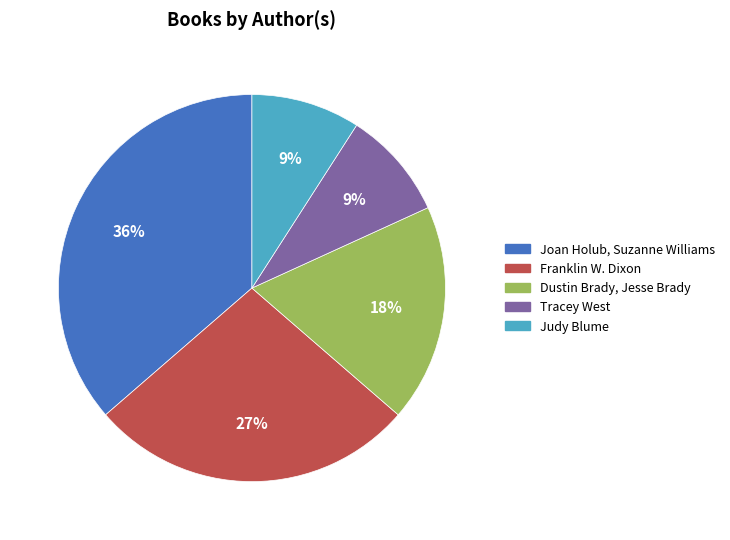

Which slice is the largest?

Joan Holub, Suzanne Williams